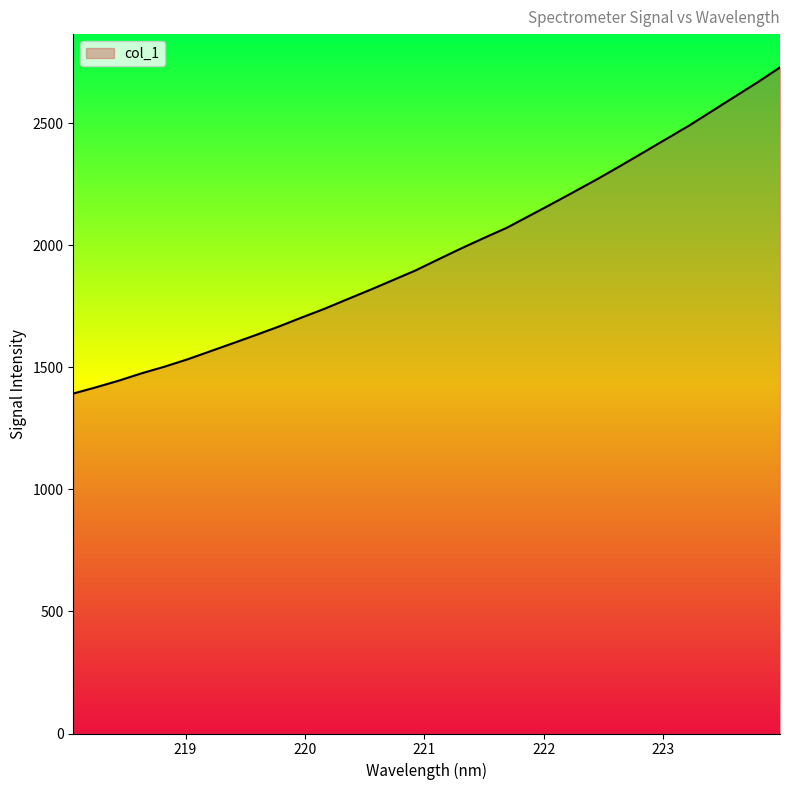

What is the difference between the second highest and minimum values?

1274.4